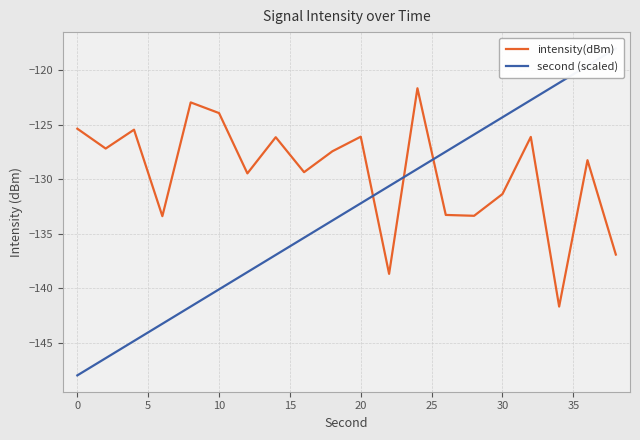

Does the chart display data point markers on the line(s)?

No